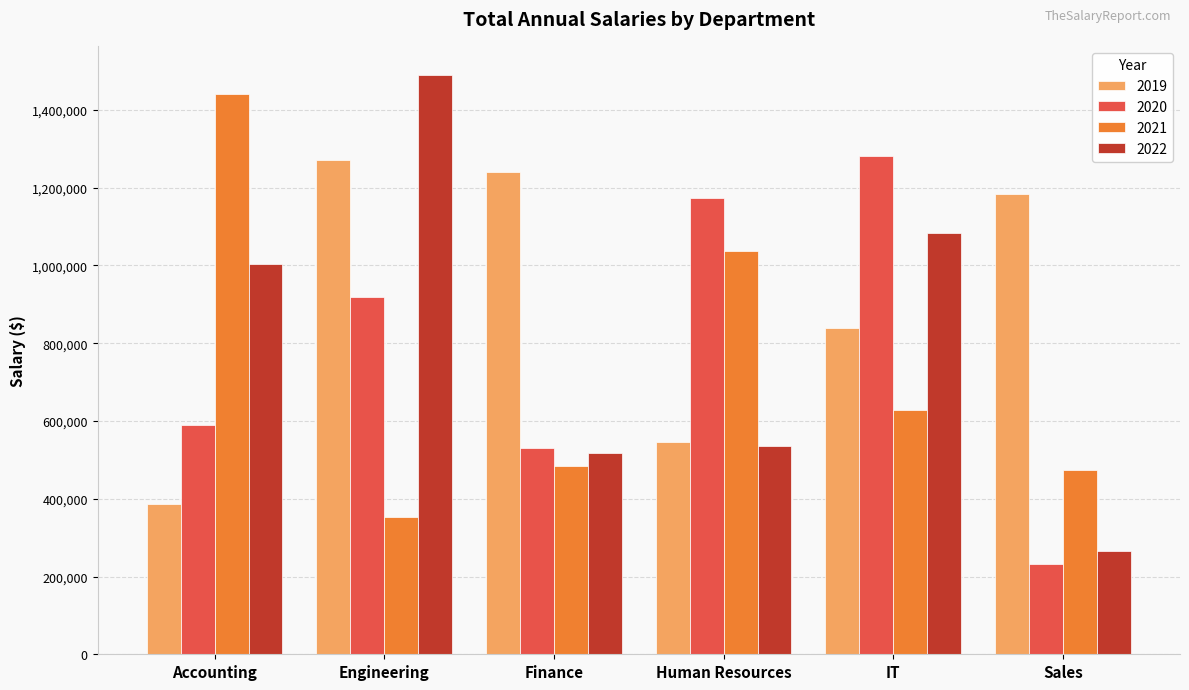

Reading left to right, transcribe all the data shown in this chart.

2019: 385210	1271486	1240238	545811	838429	1184492
2020: 589088	919647	529561	1173498	1281930	233185
2021: 1441776	353407	483671	1036059	627225	473183
2022: 1002671	1490266	518127	535576	1084645	266559